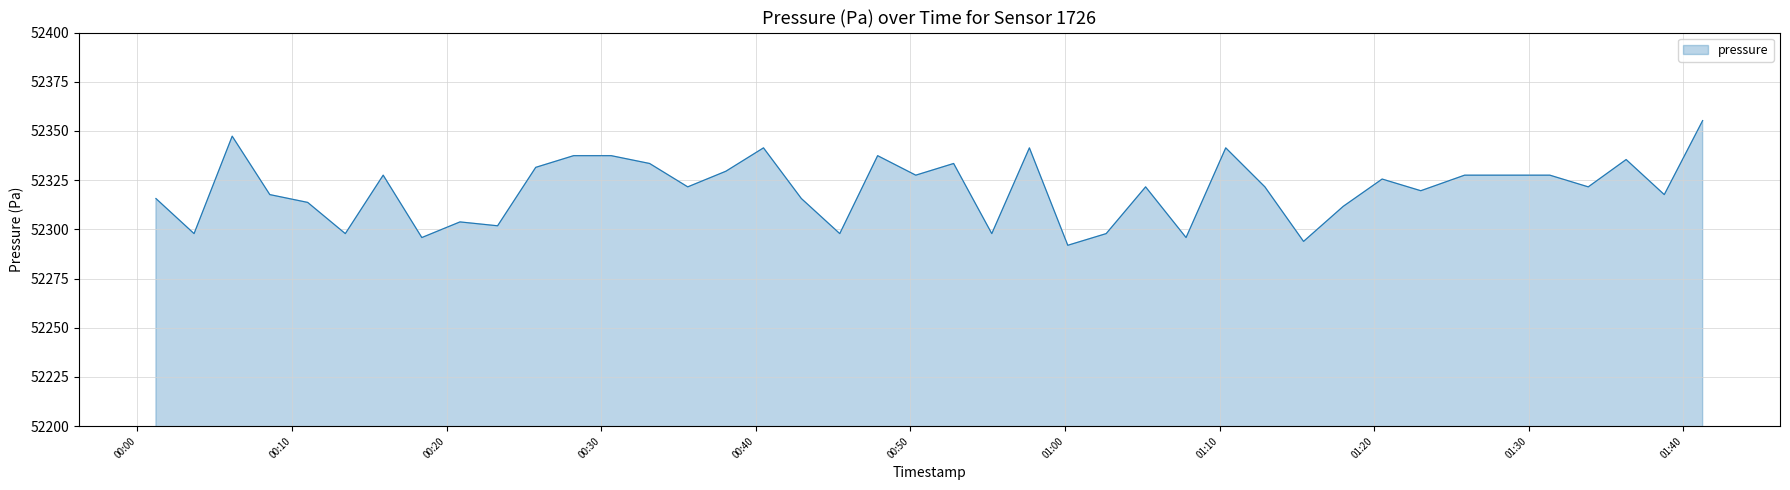

Count the number of values greater than 52321.

22